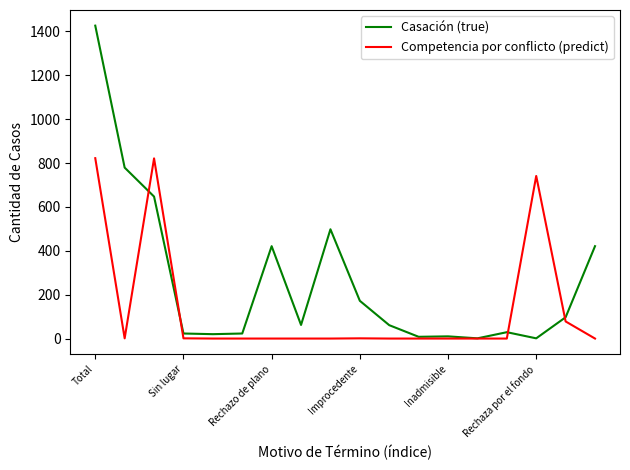

Rank the series by their average value, from lowest to highest.

Competencia por conflicto (predict), Casación (true)